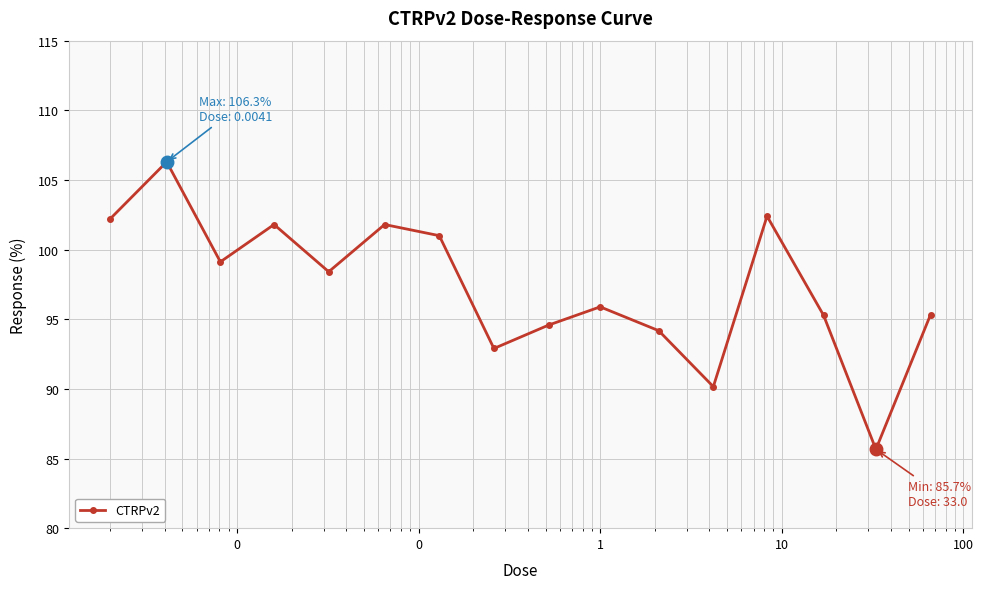

Reading right to left, extract all data points from this chart.

95.3	85.7	95.3	102.4	90.2	94.2	95.9	94.6	92.9	101.0	101.8	98.4	101.8	99.1	106.3	102.2